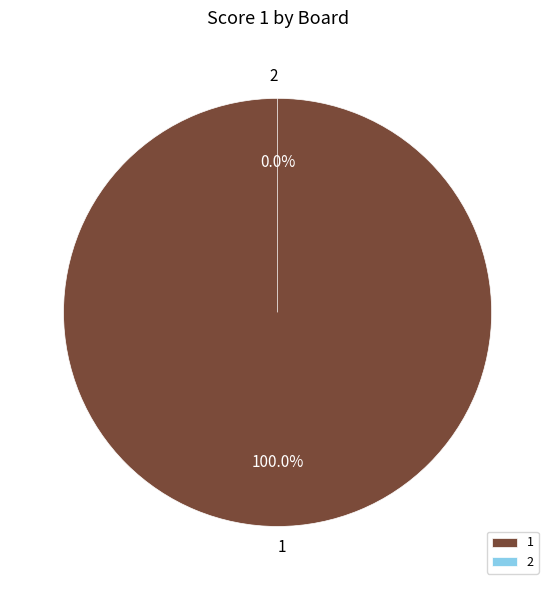

Between 2 and 1, which is larger?

1